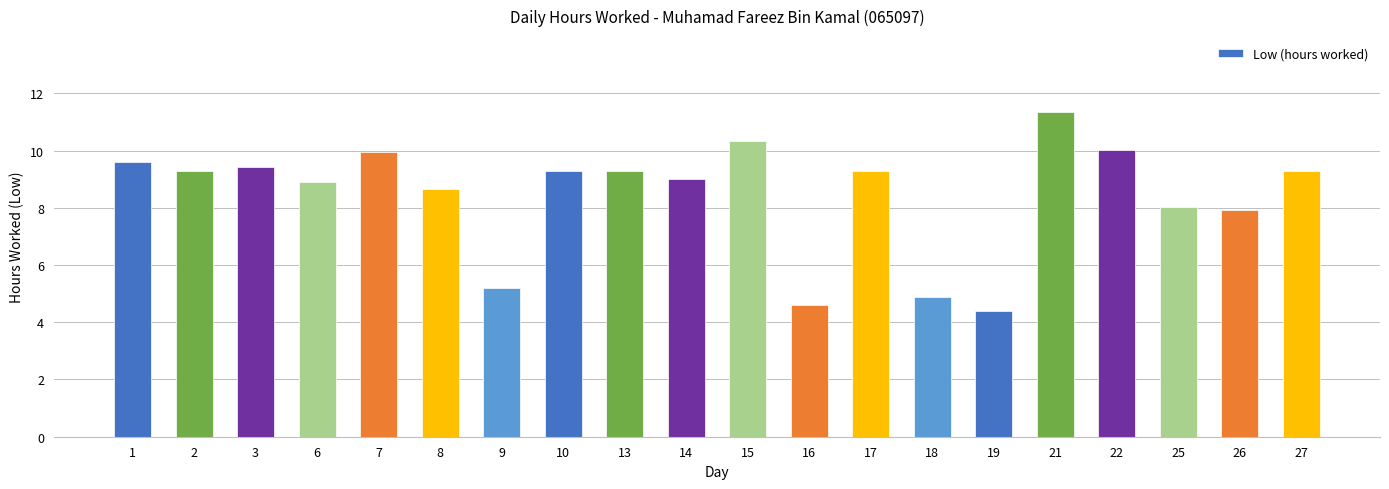

Reading left to right, transcribe all the data shown in this chart.

9.6	9.3	9.4	8.9	9.9	8.6	5.2	9.3	9.3	9.0	10.3	4.6	9.3	4.9	4.4	11.3	10.0	8.0	7.9	9.3